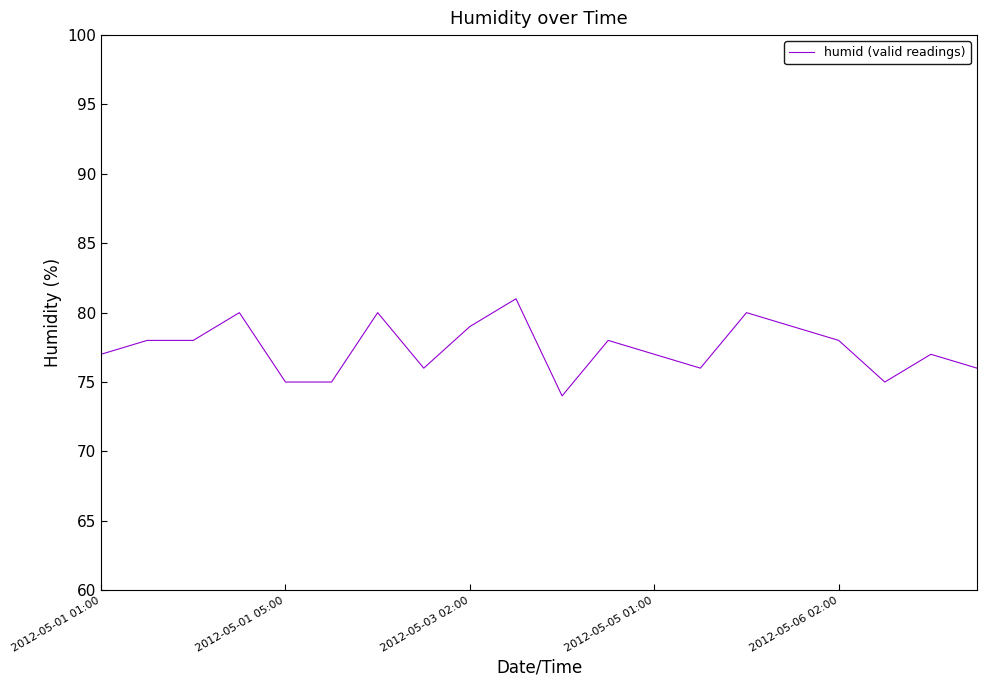

What is the greatest value displayed?

81